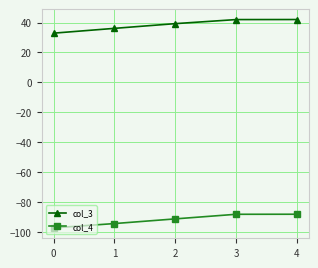

Is it true that col_4 equals -58.3 at 4?

False